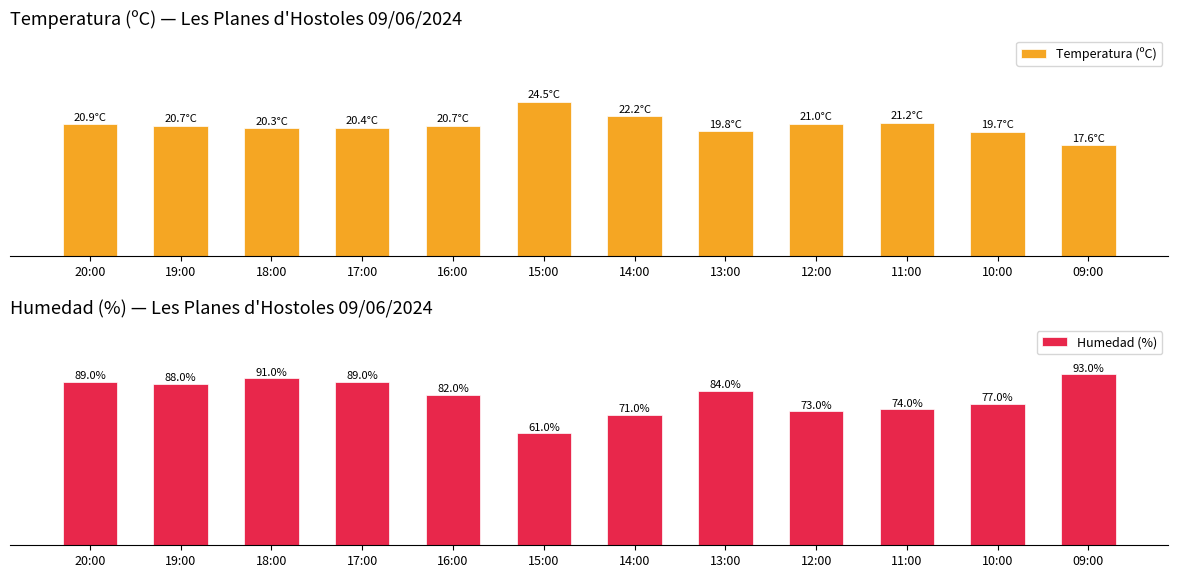

What is the difference between the highest and lowest values at 16:00?

61.3